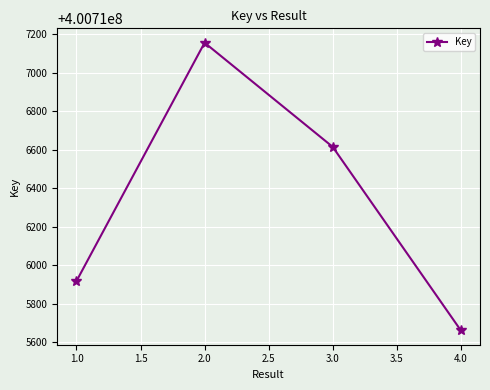

What is the value of the 1st point from the left?

400715918